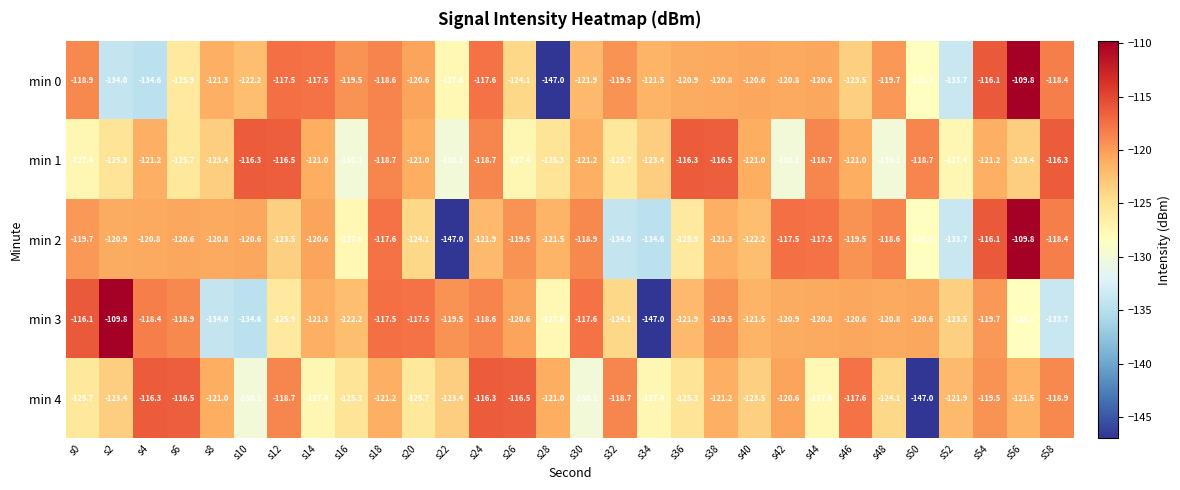

What is the smallest value displayed?

-147.0